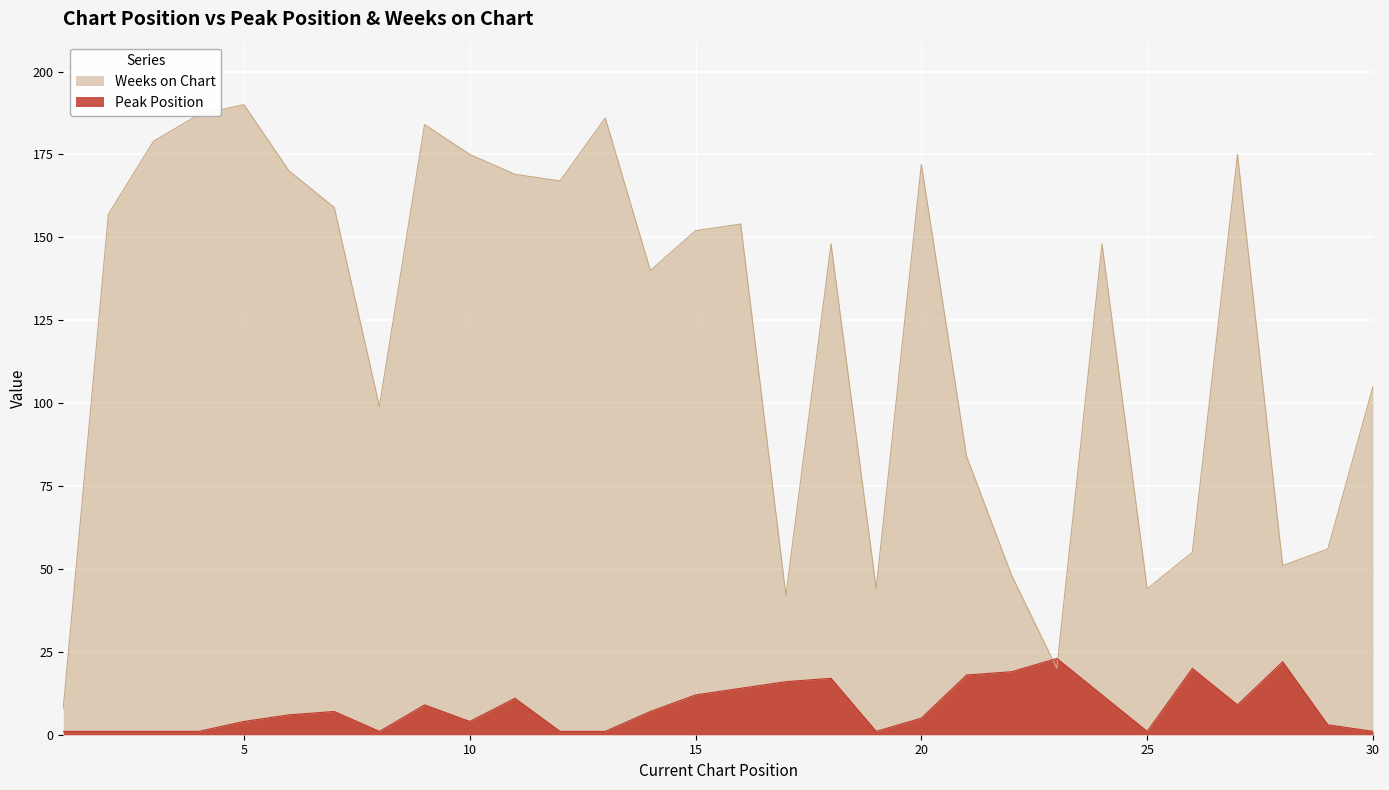

Reading left to right, transcribe all the data shown in this chart.

Peak Position: 1	1	1	1	4	6	7	1	9	4	11	1	1	7	12	14	16	17	1	5	18	19	23	12	1	20	9	22	3	1
Weeks on Chart: 8	157	179	187	190	170	159	99	184	175	169	167	186	140	152	154	42	148	44	172	84	48	20	148	44	55	175	51	56	105